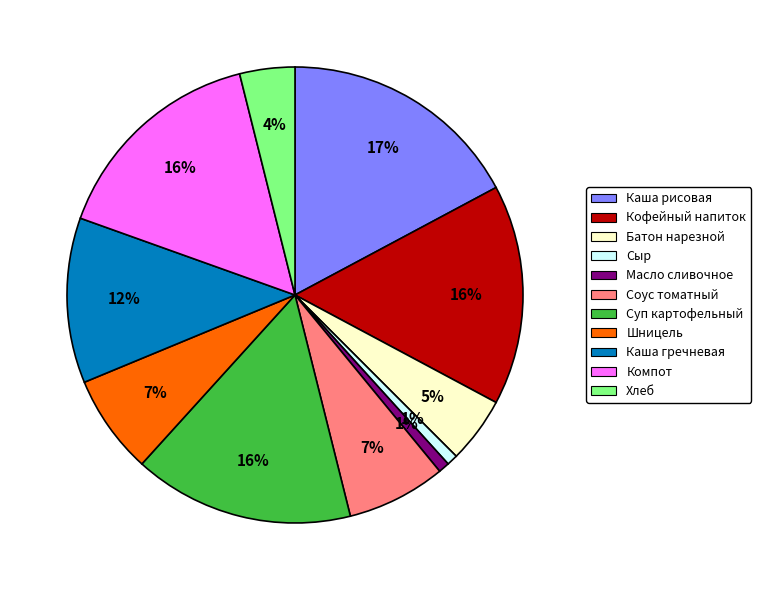

Between Компот and Шницель, which is larger?

Компот